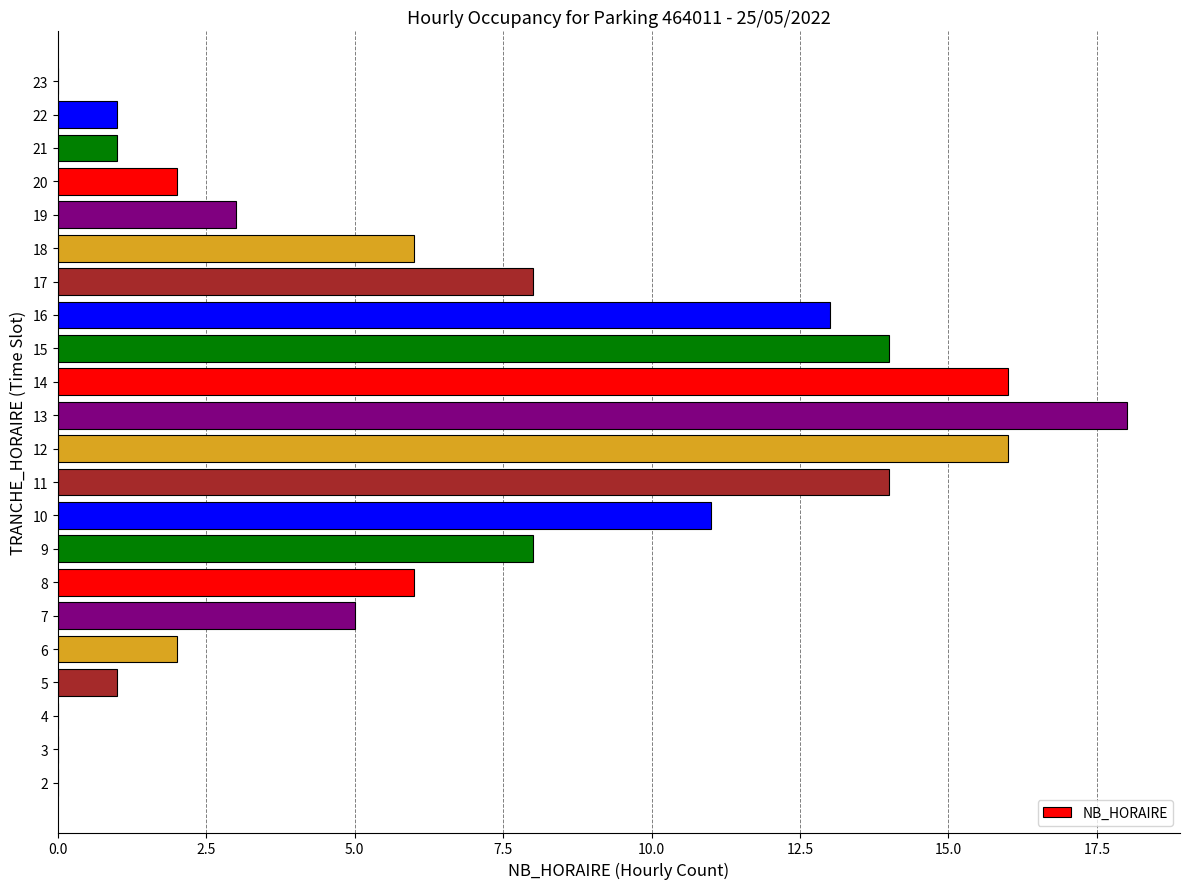

The chart shows a value of 16 at 14. True or false?

True